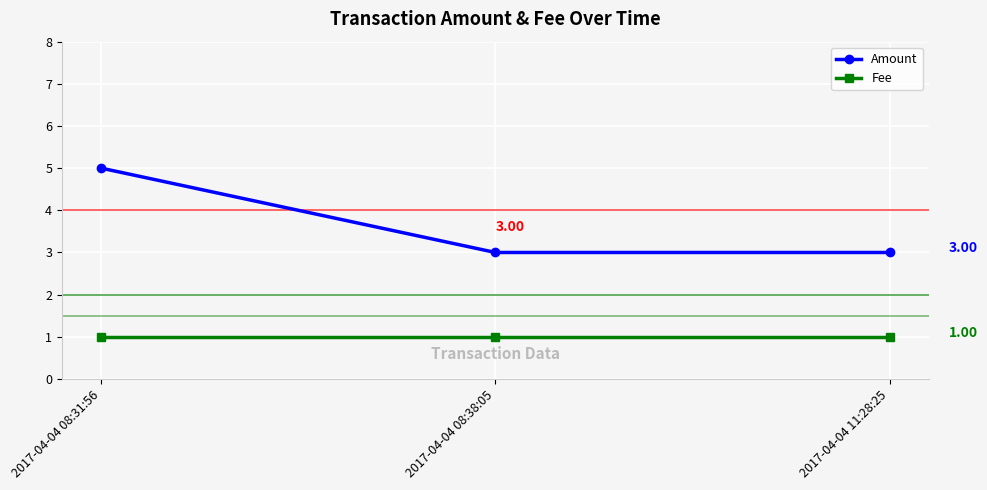

At which category is the sum across all series the highest?

2017-04-04 08:31:56